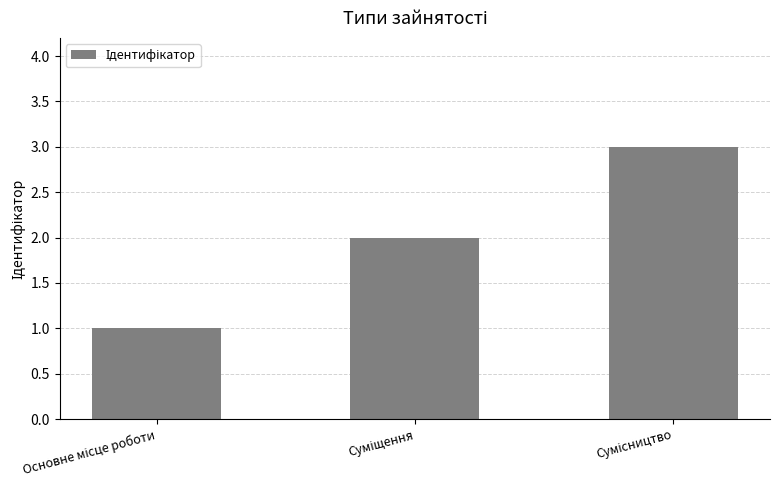

What is the sum of all values?

6